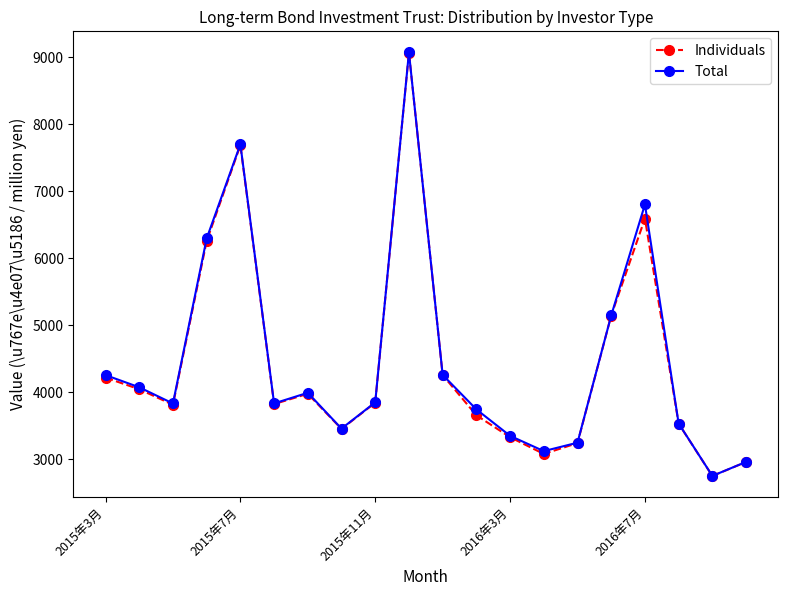

Which series has the widest spread of values?

Total